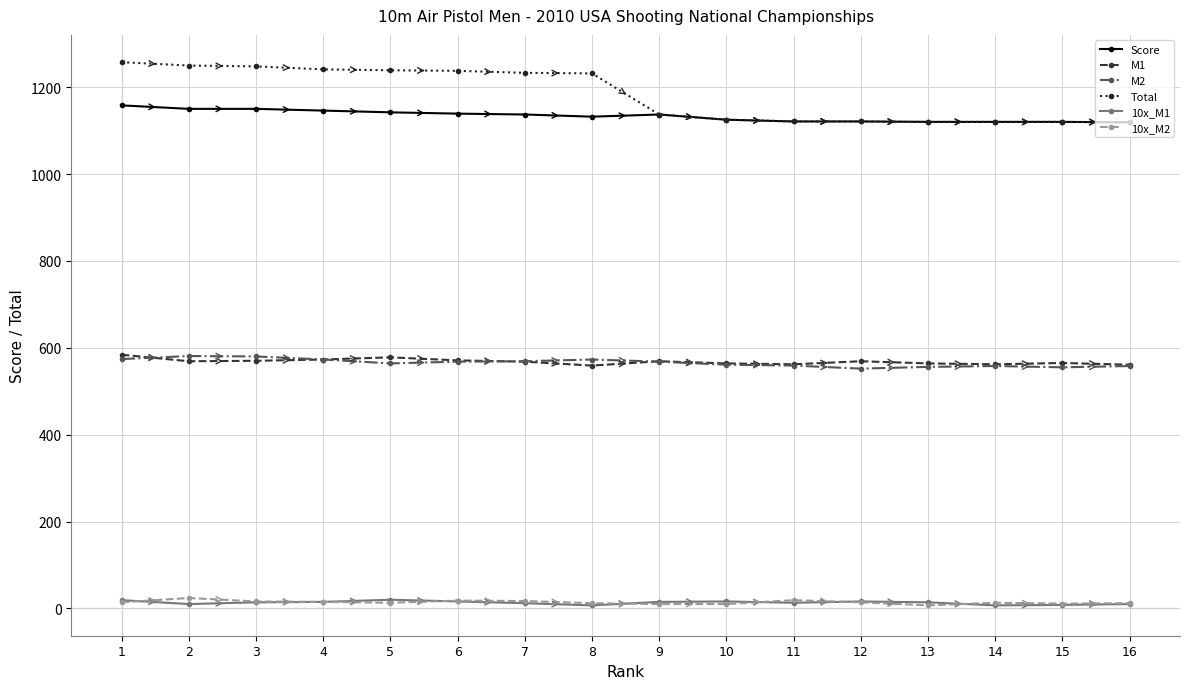

What is the difference between the maximum and minimum values in the M1 series?

25.0